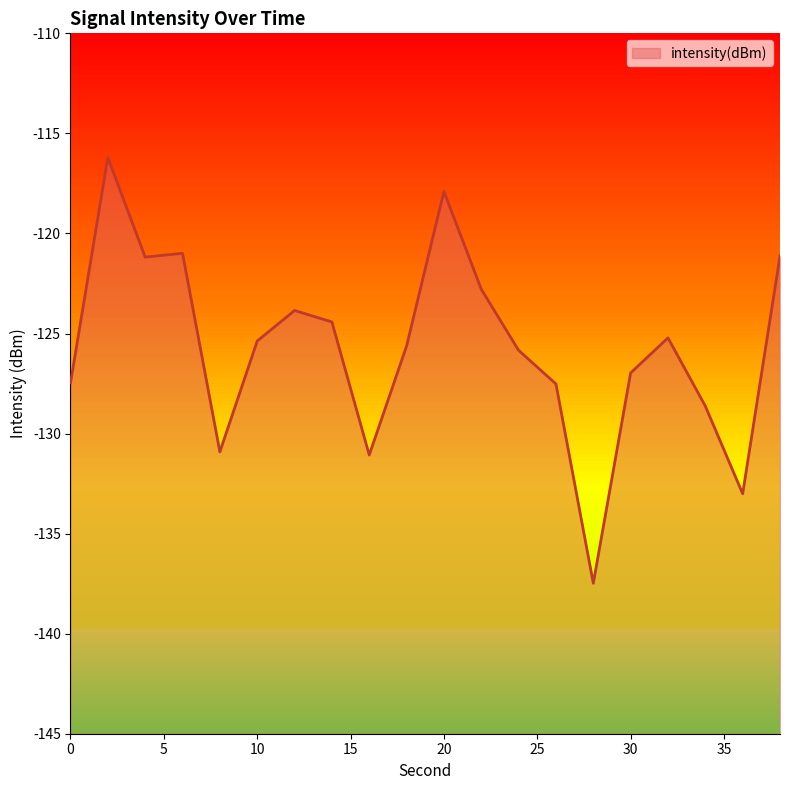

The chart shows a value of -121.2 at 4. True or false?

True